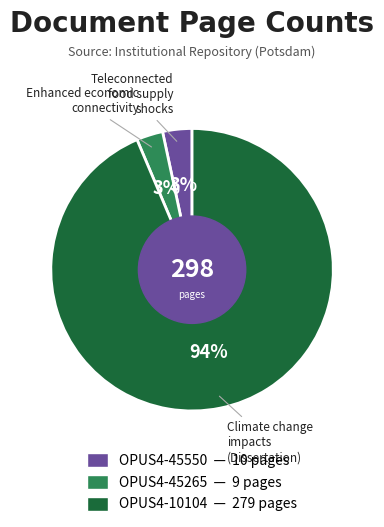

What percentage is the OPUS4-10104 slice, to the nearest percent?

94%